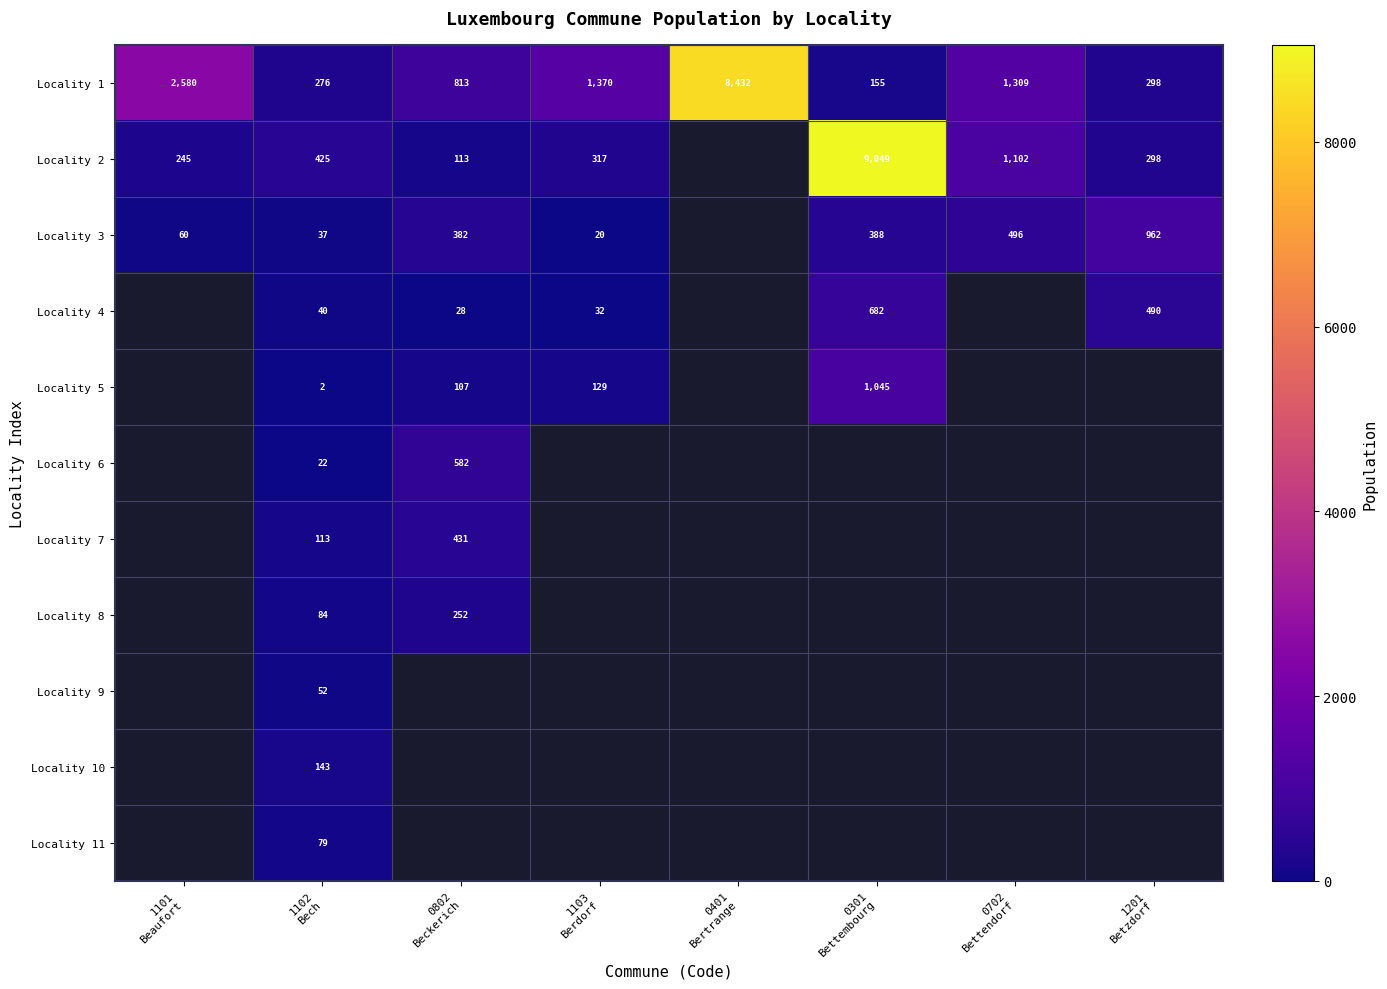

Which category has the lowest value in the Locality 1 series?

0301 Bettembourg